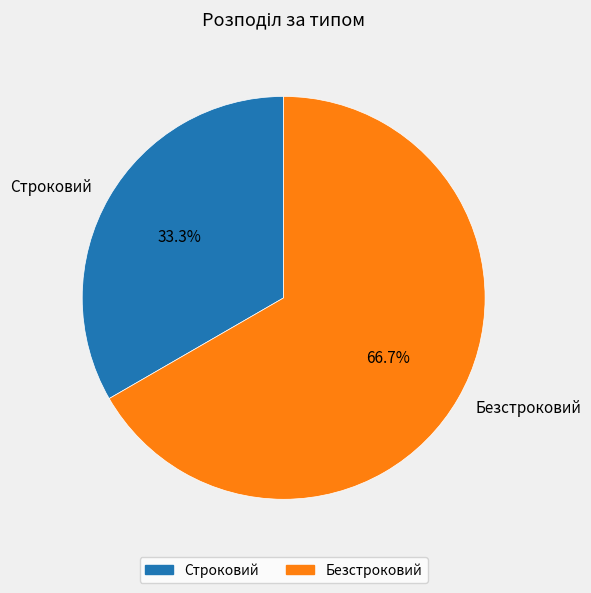

Is there any slice that represents more than half of the pie?

Yes